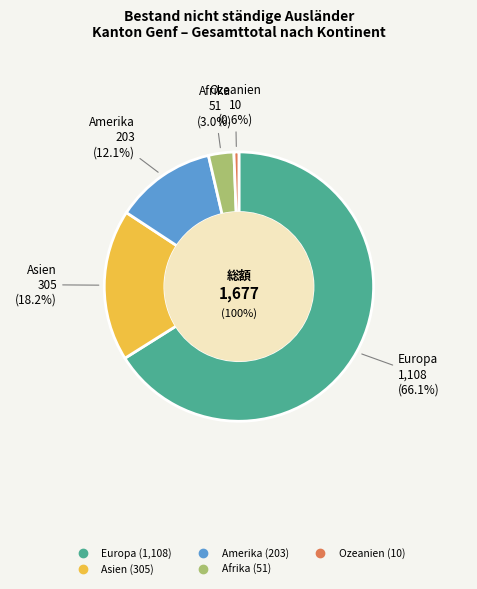

Is there a majority slice in this chart?

Yes